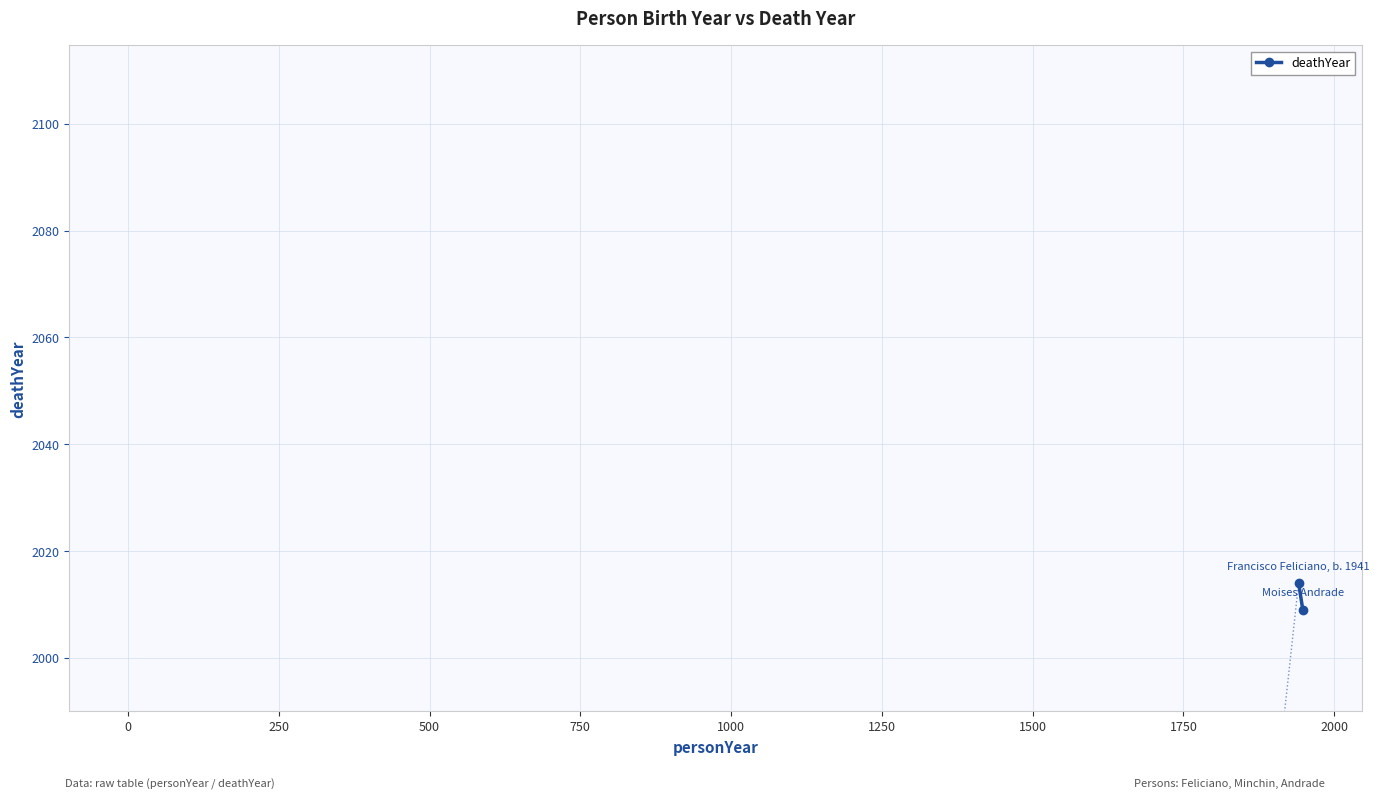

What is the minimum value shown in the chart?

2009